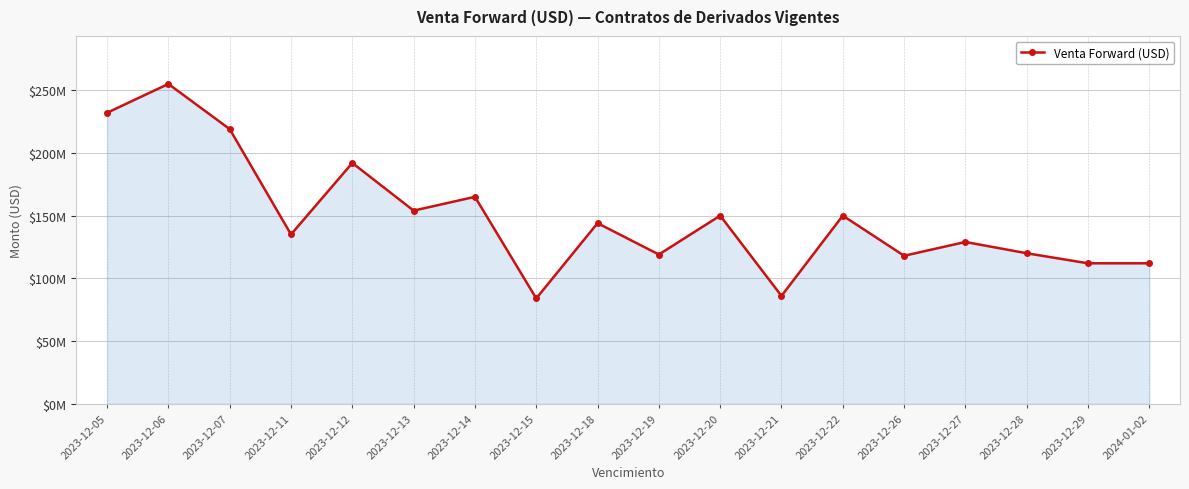

Is this an area chart (filled region under the line)?

Yes